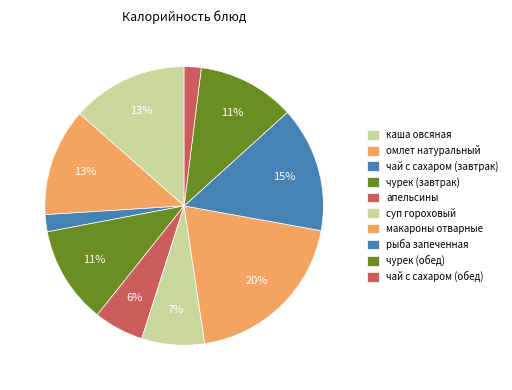

To the nearest percent, what is the combined percentage of суп гороховый and чай с сахаром (обед)?

9%